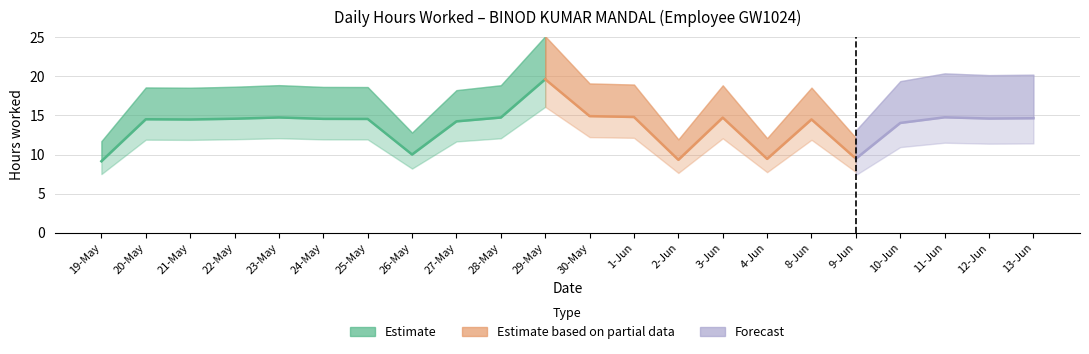

What is the change in value from 20-May to 3-Jun?

+0.2